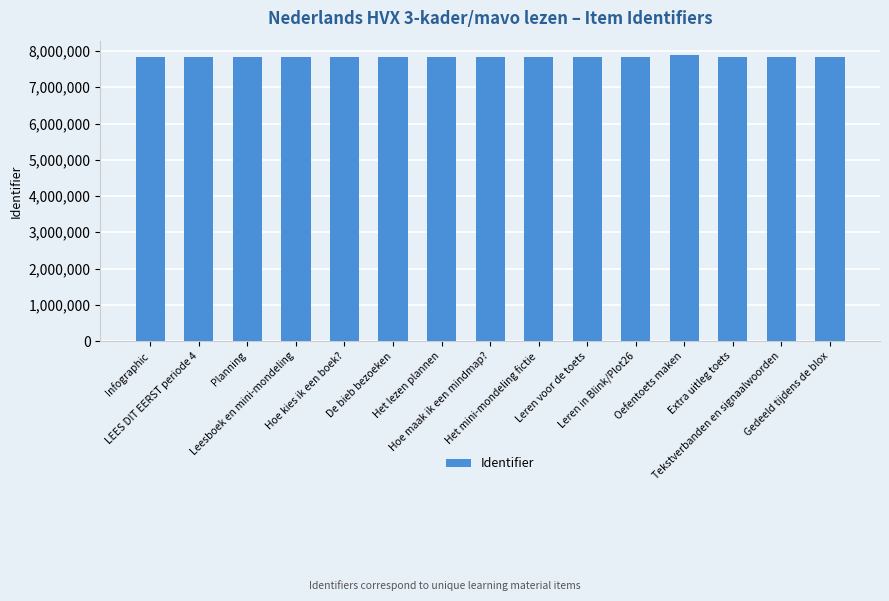

What is the sum of all values?

117714912